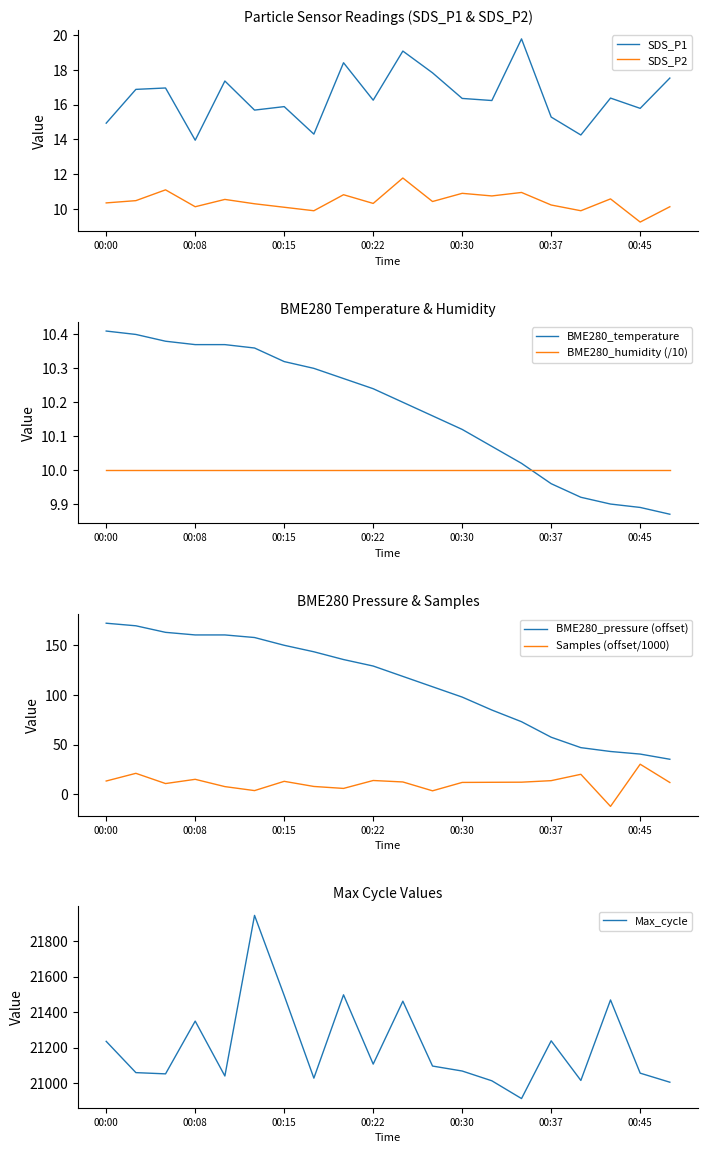

Which series has the widest spread of values?

SDS_P1